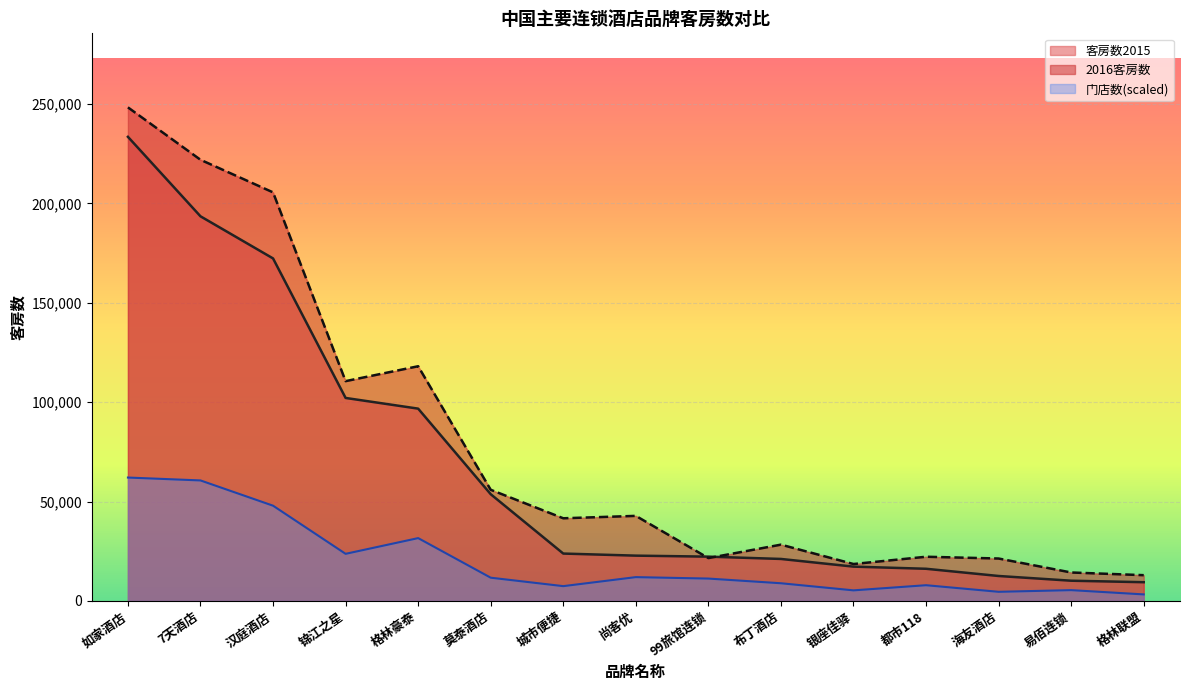

What is the sum of all 客房数2015 values?

1007619.0